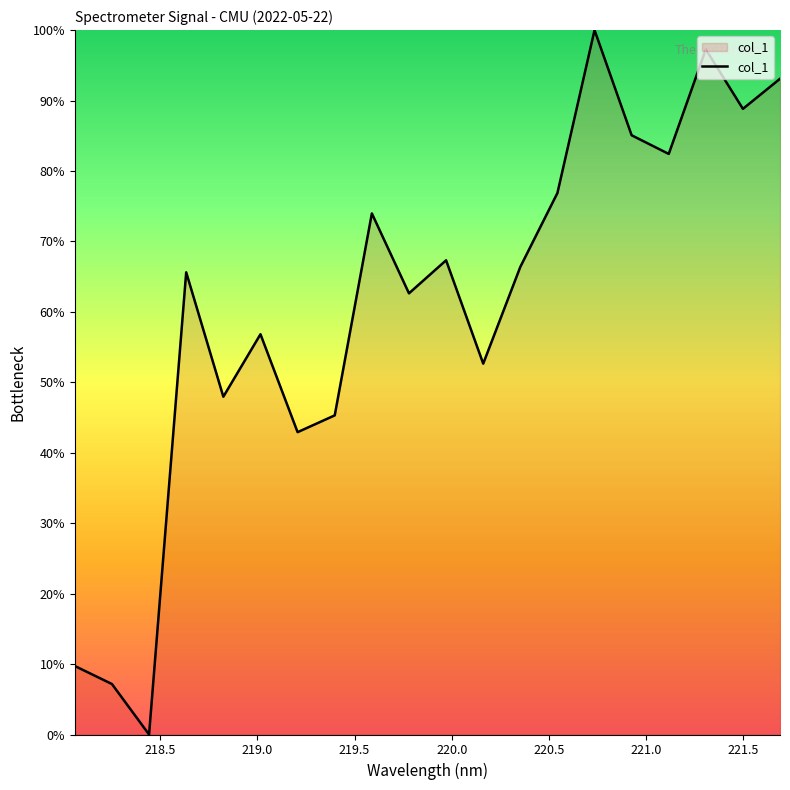

What is the greatest value displayed?

100.0